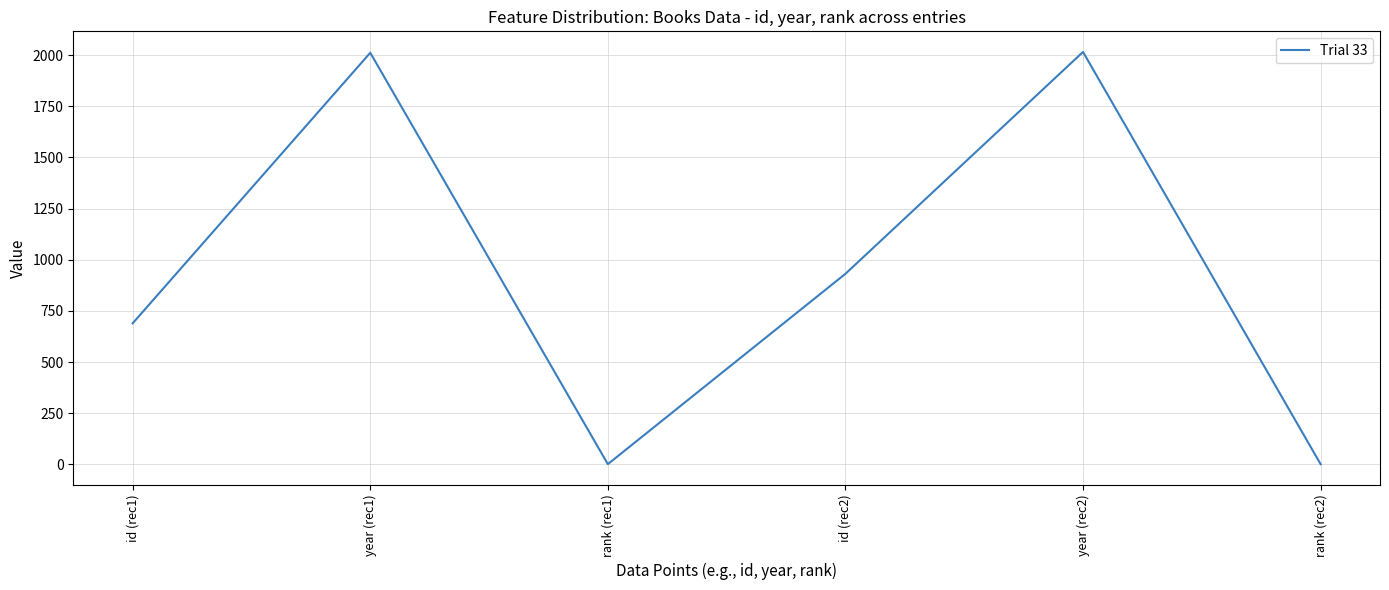

What is the ratio of the value at id (rec1) to the value at year (rec1)?

0.3